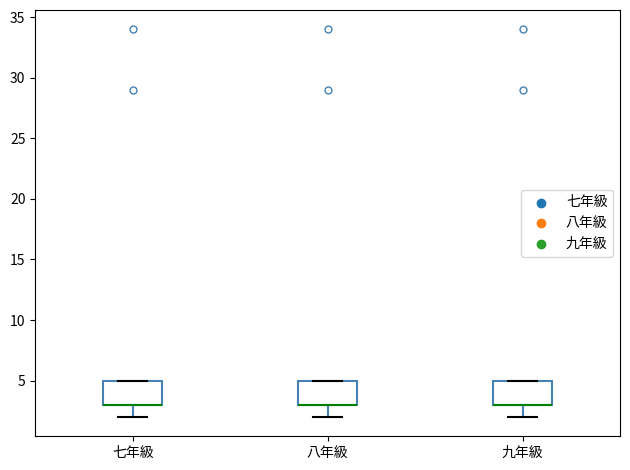

Reading left to right, transcribe this box plot: for each box, give where its median line is, the range the box spans, and where its two whiskers end, as read against the y-axis. The values are not printed on the chart, so give them approximately, as read against the axis.

七年級: median 3 (drawn on the box's lower edge), box 3 to 5, whiskers 2 to 5
八年級: median 3 (drawn on the box's lower edge), box 3 to 5, whiskers 2 to 5
九年級: median 3 (drawn on the box's lower edge), box 3 to 5, whiskers 2 to 5